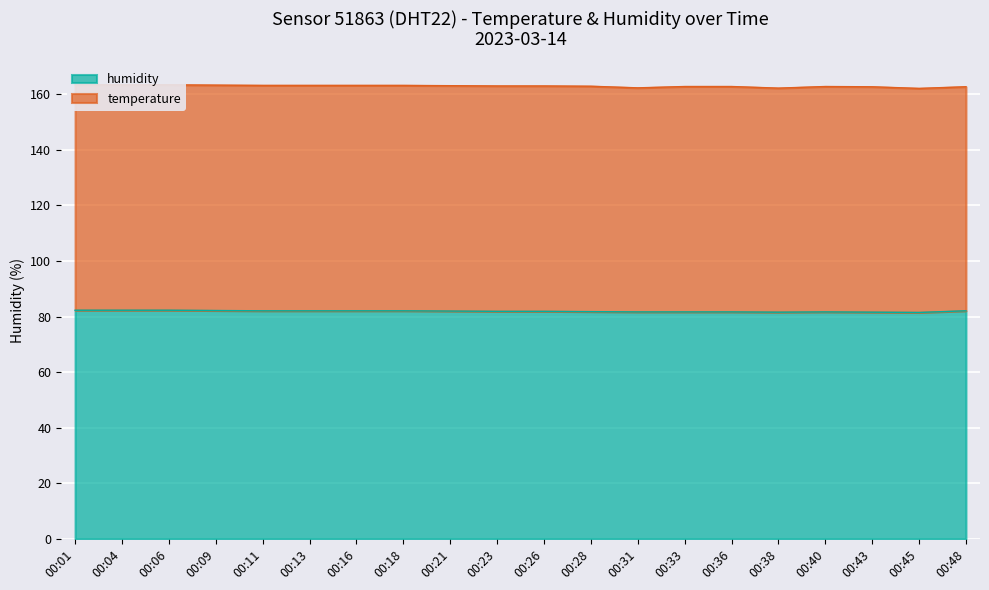

Reading left to right, what are all the values shown in this chart?

00:01=82.3	00:04=82.3	00:06=82.3	00:09=82.2	00:11=82.1	00:13=82.1	00:16=82.1	00:18=82.1	00:21=82.0	00:23=81.9	00:26=81.9	00:28=81.8	00:31=81.7	00:33=81.7	00:36=81.7	00:38=81.6	00:40=81.7	00:43=81.6	00:45=81.5	00:48=82.1